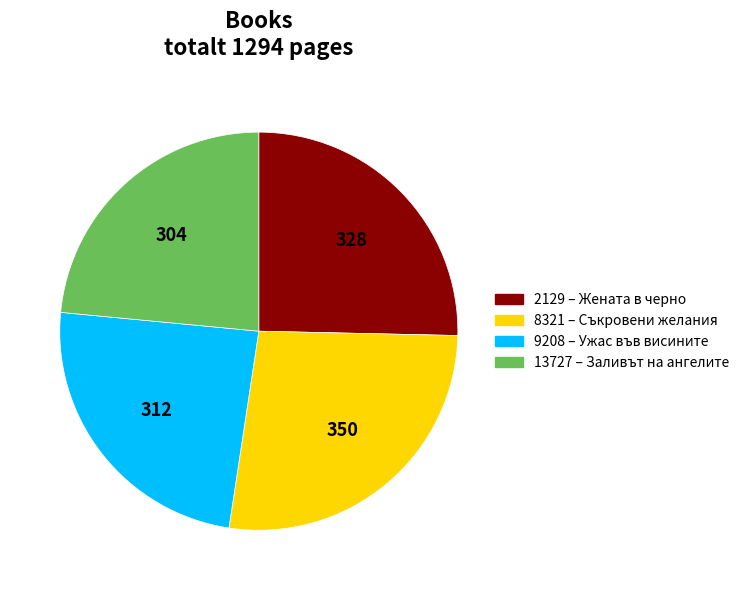

Rank the categories by value from lowest to highest.

13727, 9208, 2129, 8321